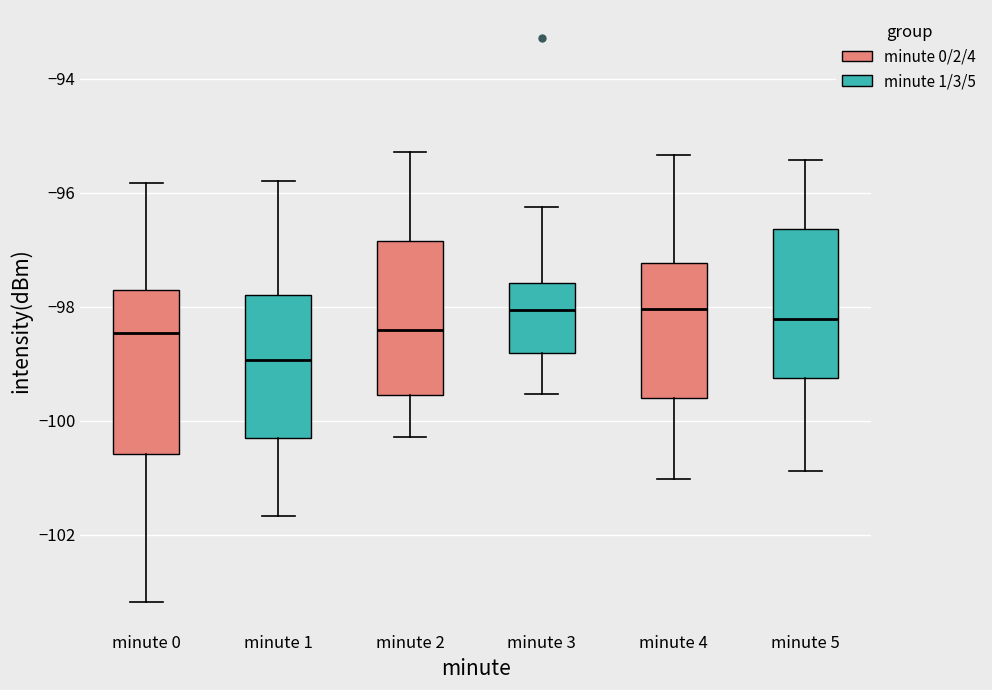

Reading left to right, transcribe this box plot: for each box, give where its median line is, the range the box spans, and where its two whiskers end, as read against the y-axis. The values are not printed on the chart, so give them approximately, as read against the axis.

minute 0: median -98.4, box -100.6 to -97.8, whiskers -103.2 to -95.8
minute 1: median -99.0, box -100.4 to -97.8, whiskers -101.6 to -95.8
minute 2: median -98.4, box -99.6 to -96.8, whiskers -100.2 to -95.2
minute 3: median -98.0, box -98.8 to -97.6, whiskers -99.6 to -96.2
minute 4: median -98.0, box -99.6 to -97.2, whiskers -101.0 to -95.4
minute 5: median -98.2, box -99.2 to -96.6, whiskers -100.8 to -95.4